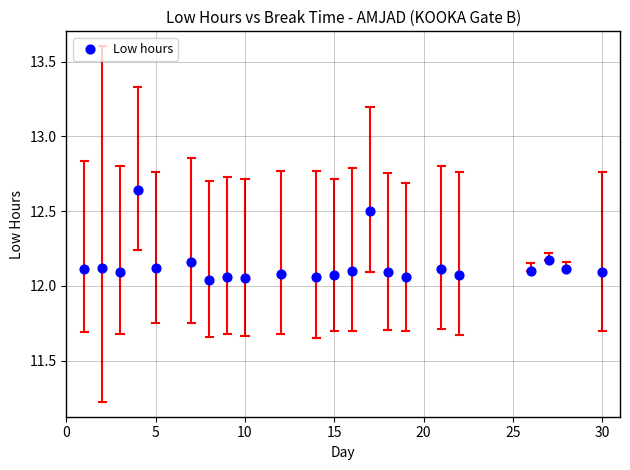

What is the range of Y values (max minus min)?

0.6